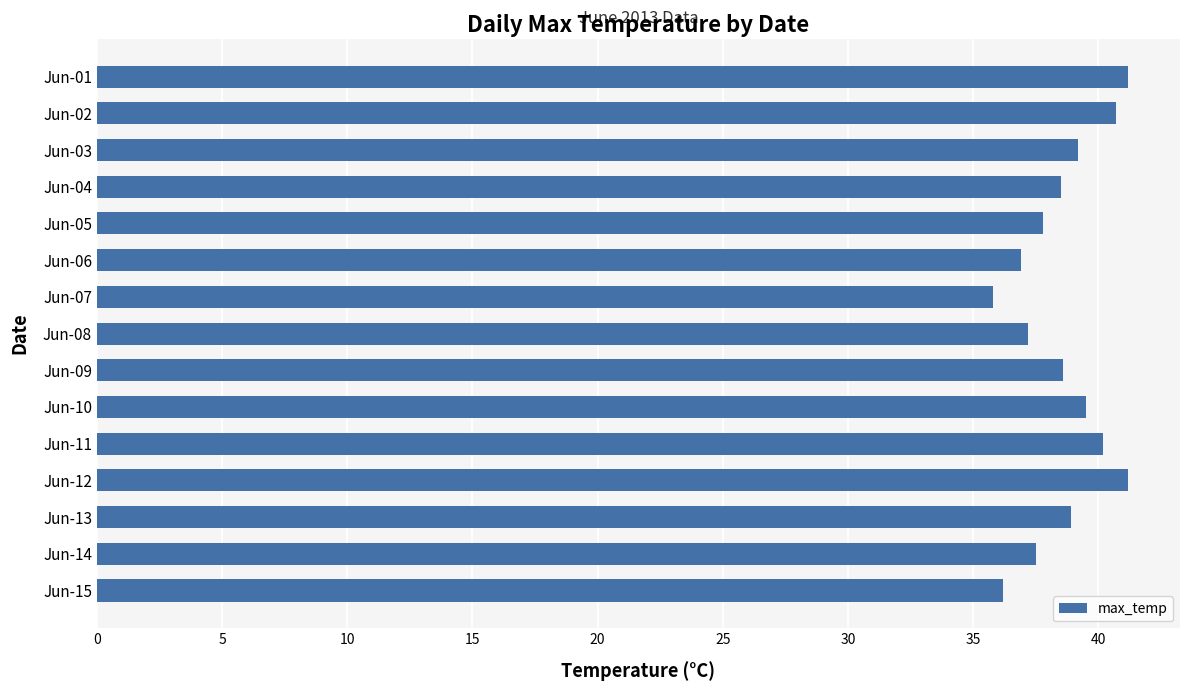

What is the sum of all values?

579.4